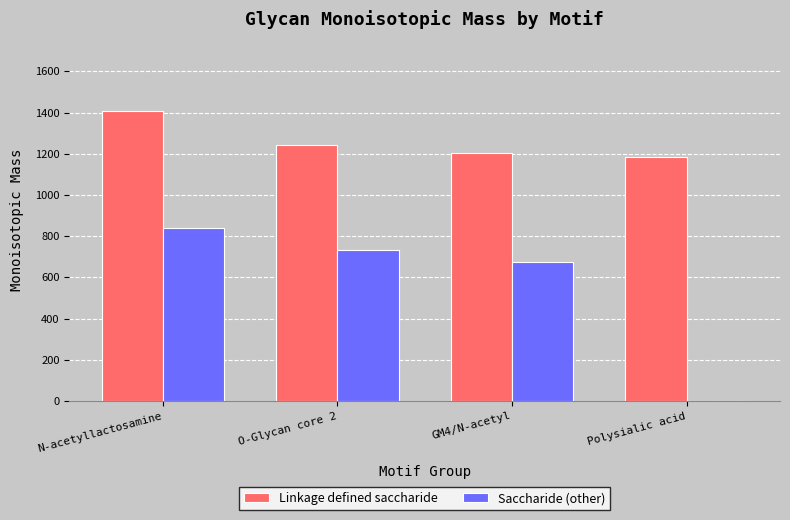

What is the average value of the Saccharide (other) series?

562.6